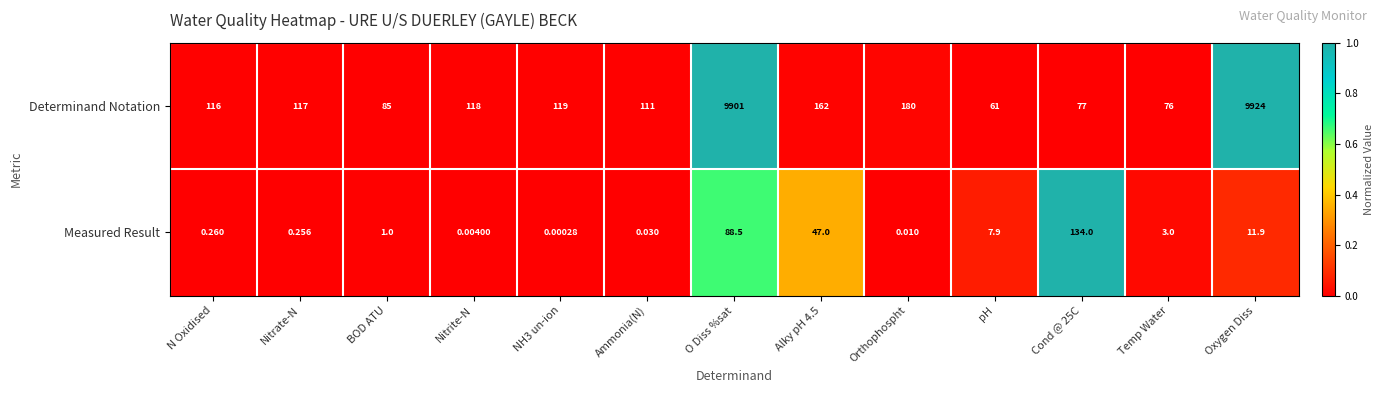

At how many categories does at least one series exceed 0?

13